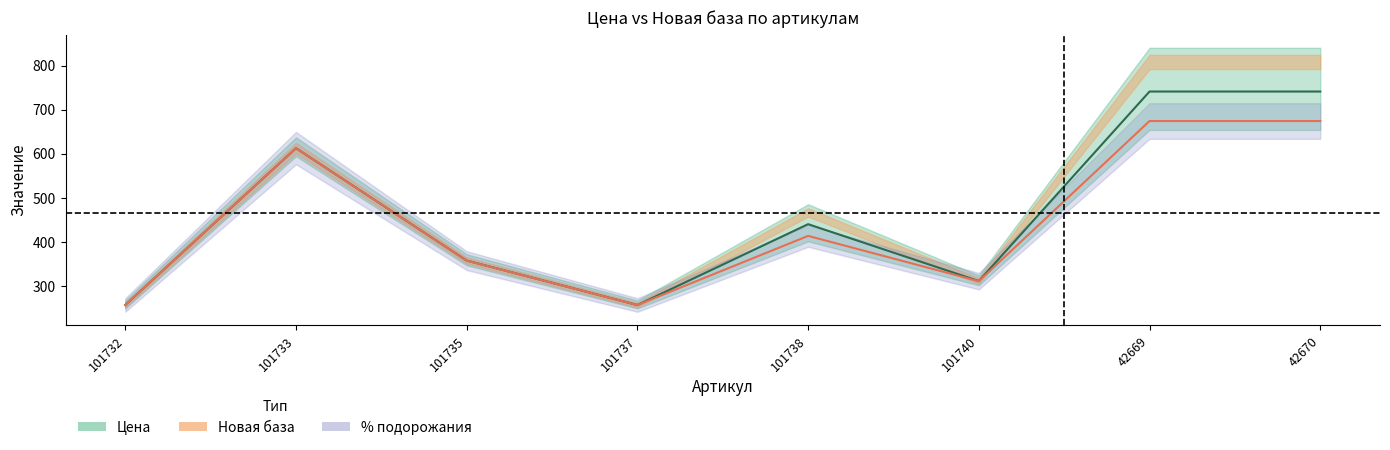

Is the value of Новая база (центр) at 101732 greater than the value of Цена (центр) at 101737?

Yes